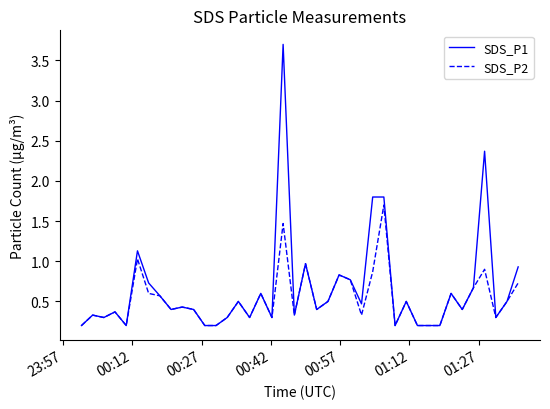

Rank the series by their maximum value, from highest to lowest.

SDS_P1, SDS_P2